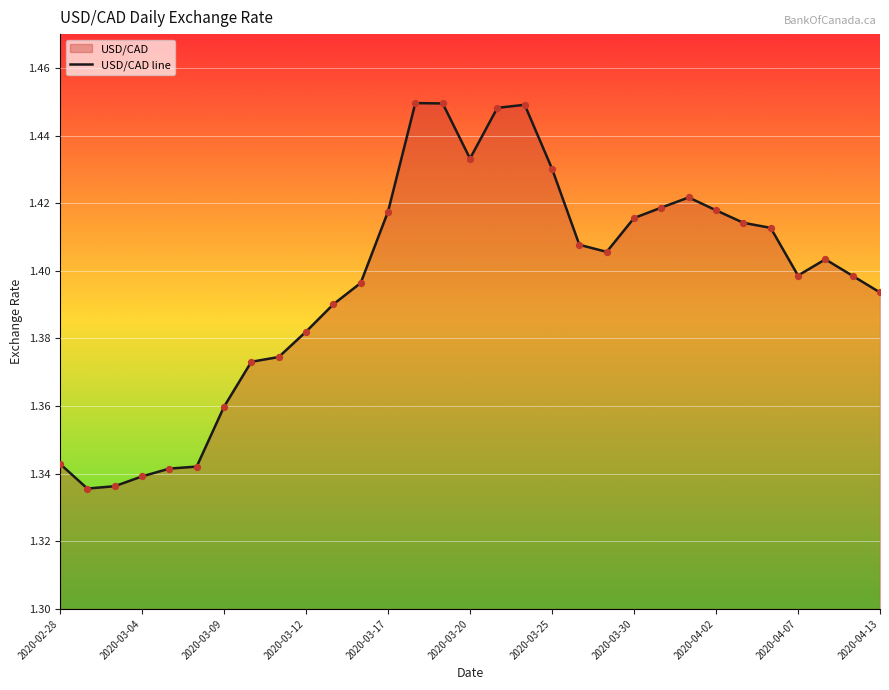

What is the ratio of the value at 14 to the value at 22?

1.0